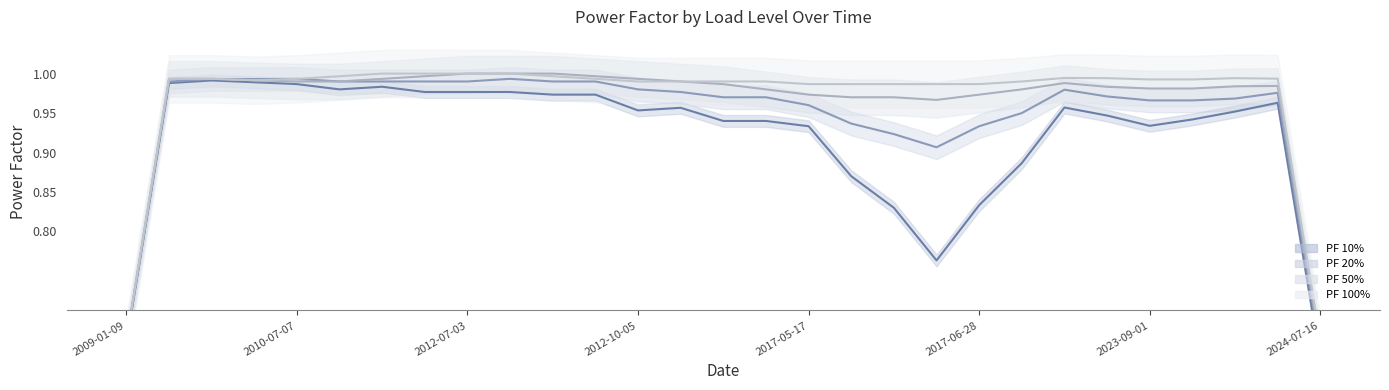

Does the chart have visible grid lines?

No